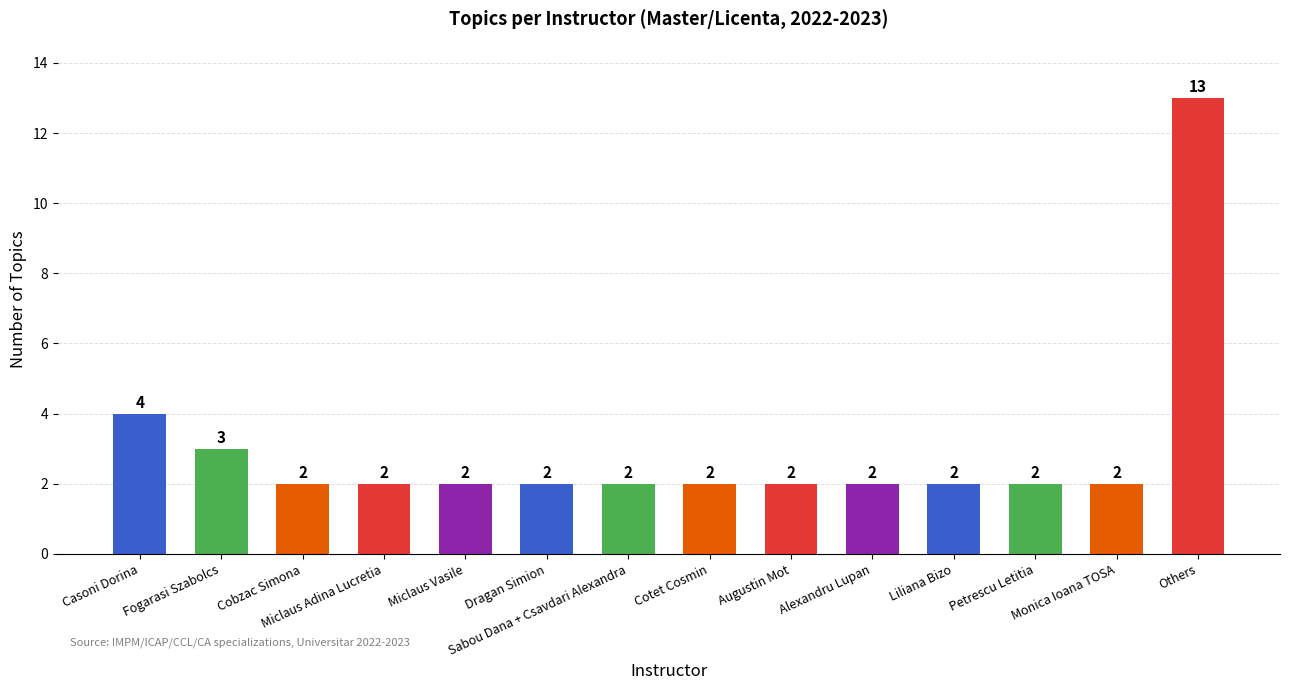

What is the difference between the values at Miclaus Adina Lucretia and Fogarasi Szabolcs?

1